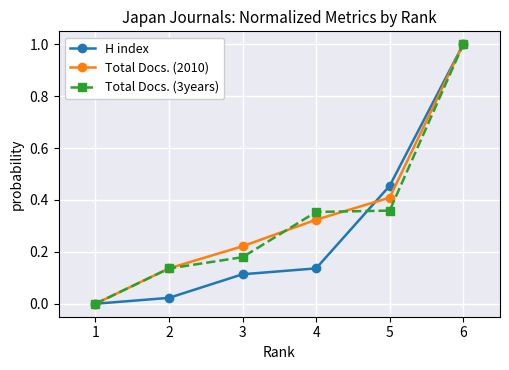

What is the highest value of the Total Docs. (2010) series?

1.0